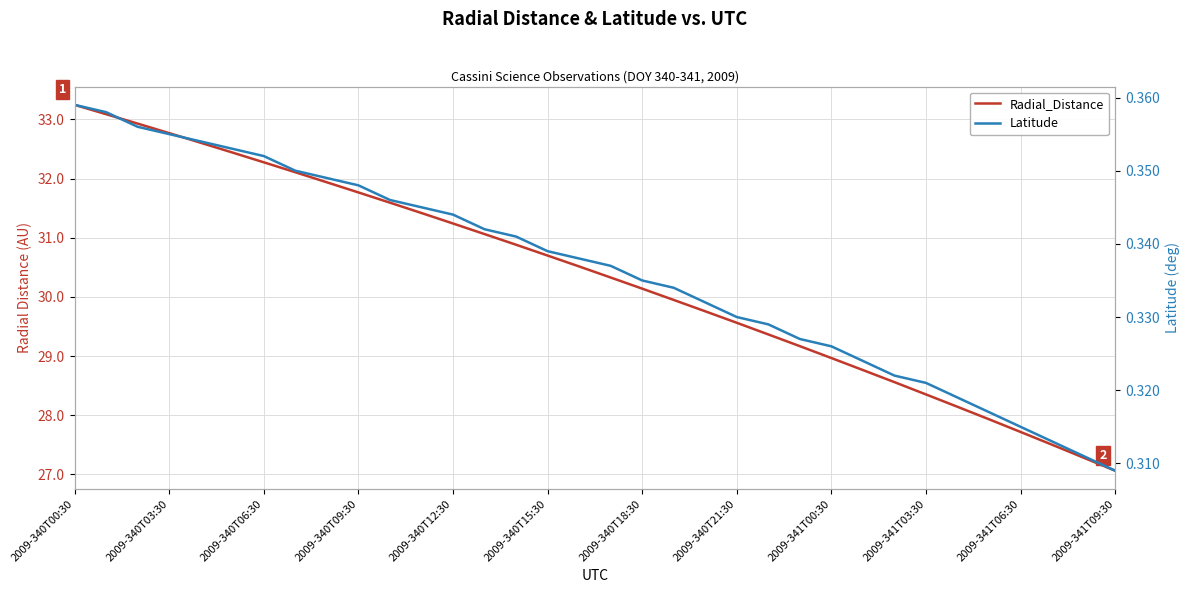

The Latitude series shows 0.3 at 2009-340T15:30. True or false?

True